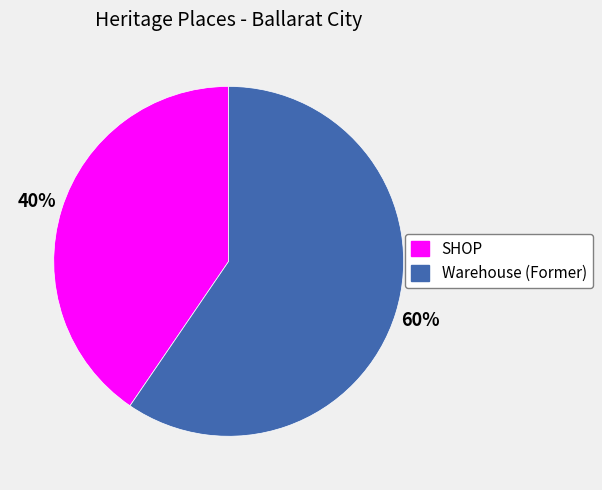

Combined, do Warehouse (Former) and SHOP account for over 50%?

Yes